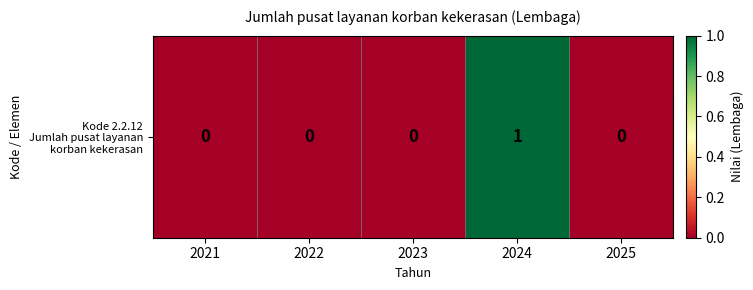

What is the sum of all values?

1